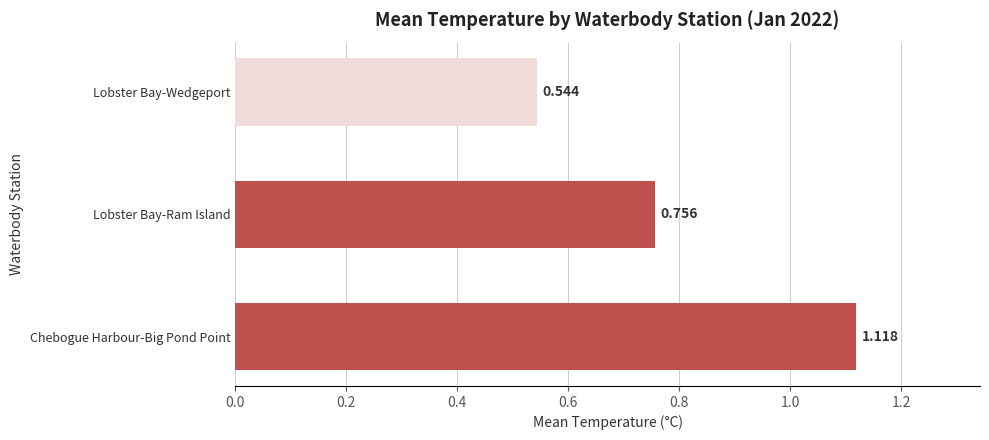

Where is the data nearest to the value 0?

Lobster Bay-Wedgeport